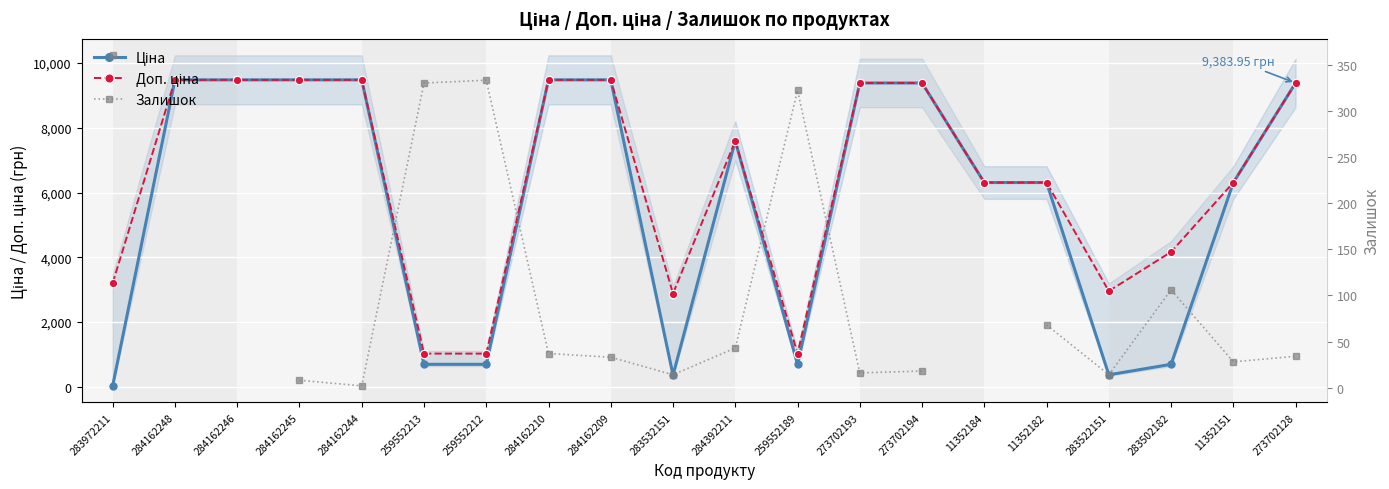

What value does the Залишок series have at 283502182?

106.0